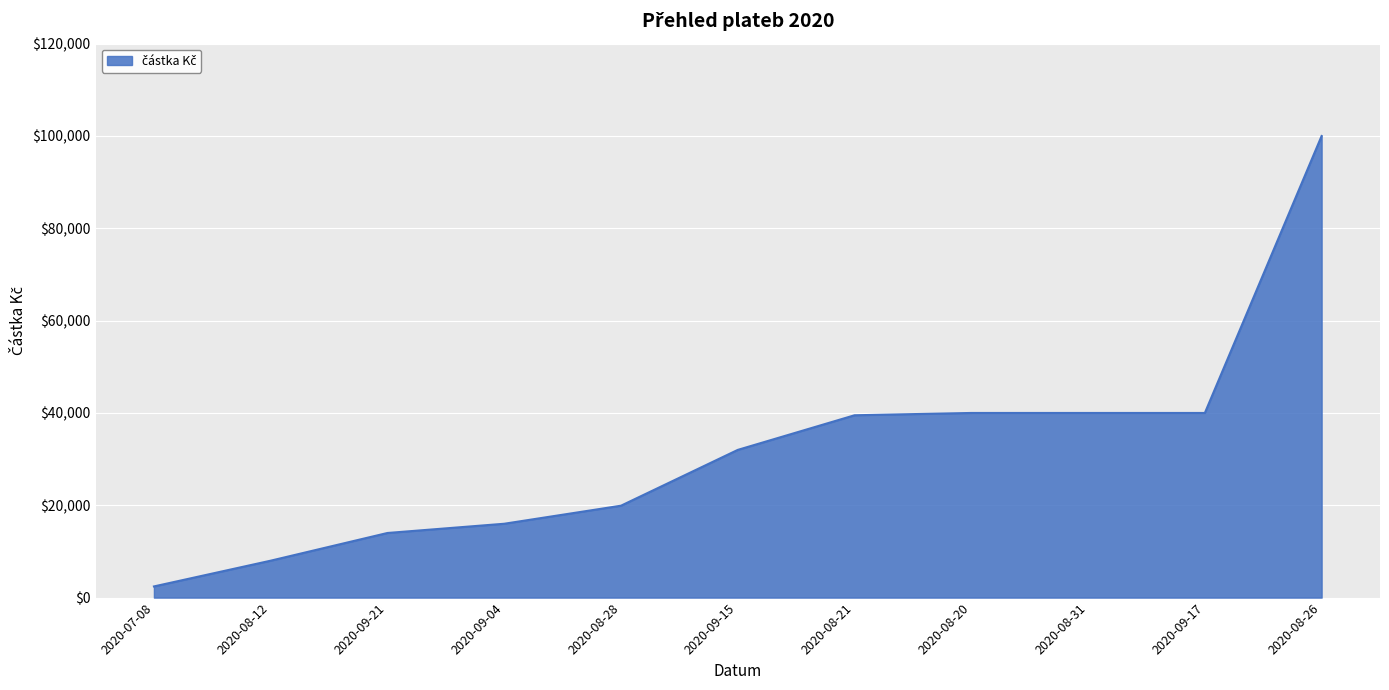

Reading left to right, what are all the values shown in this chart?

2020-07-08=2420	2020-08-12=8000	2020-09-21=14000	2020-09-04=16000	2020-08-28=19911	2020-09-15=32000	2020-08-21=39500	2020-08-20=40000	2020-08-31=40000	2020-09-17=40000	2020-08-26=100000